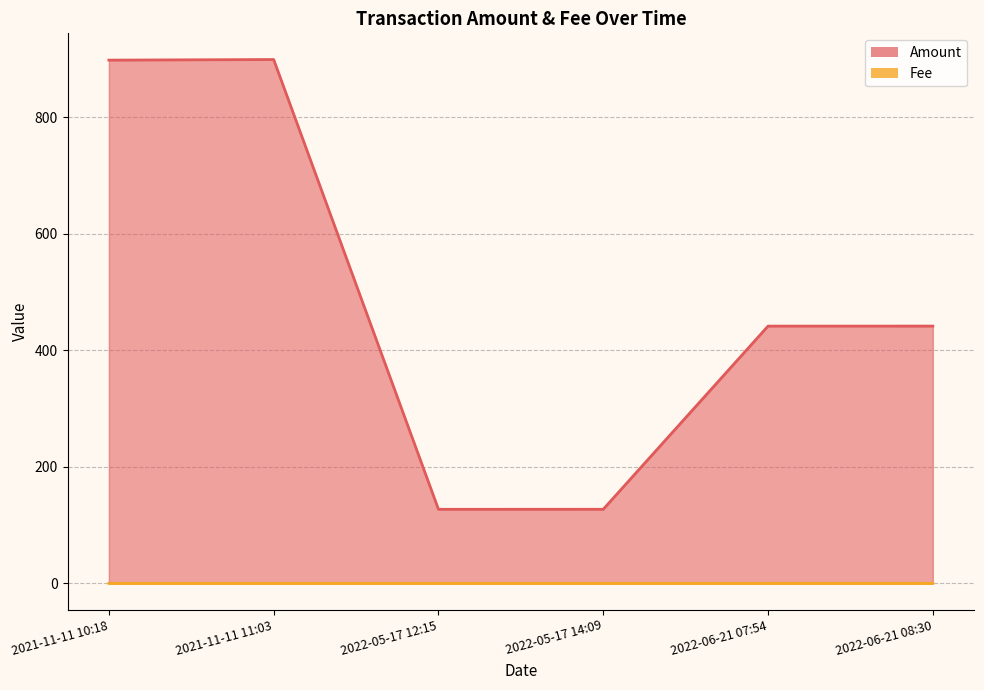

True or false: Fee and Amount intersect in this chart.

False